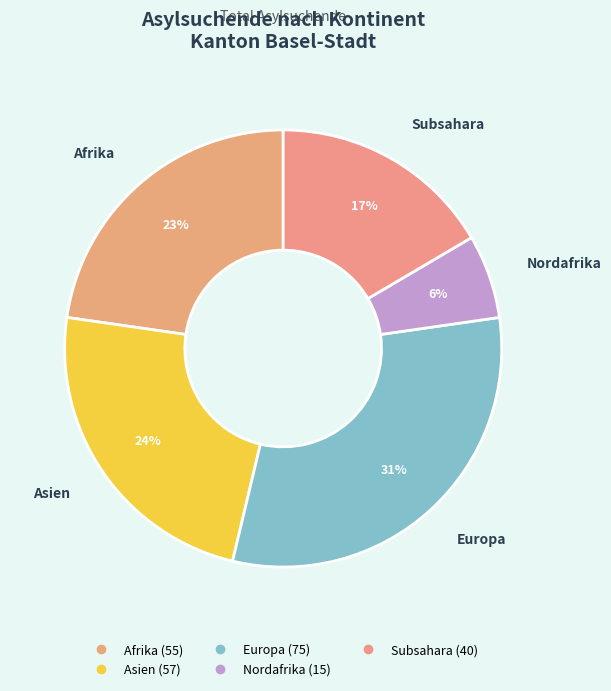

Count the number of slices in the pie.

5